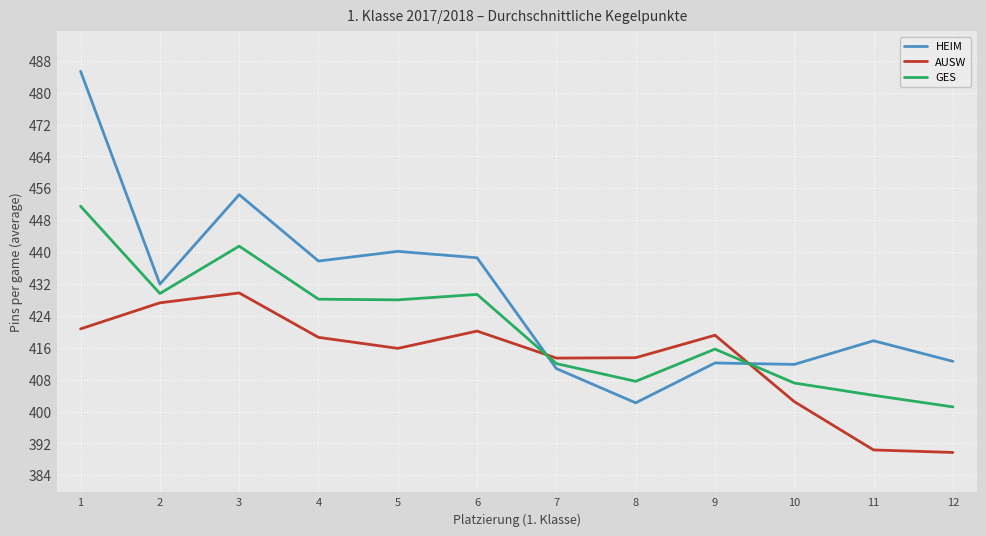

Is the value of AUSW at 8 greater than the value of HEIM at 9?

Yes